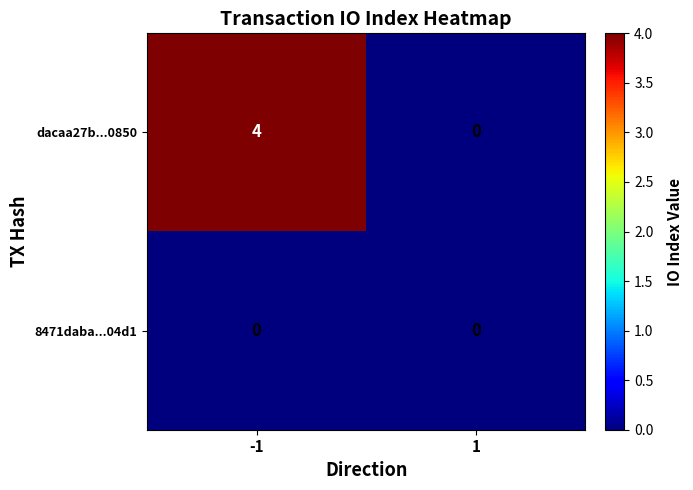

At -1, list the series in order from smallest to largest.

8471daba...04d1, dacaa27b...0850